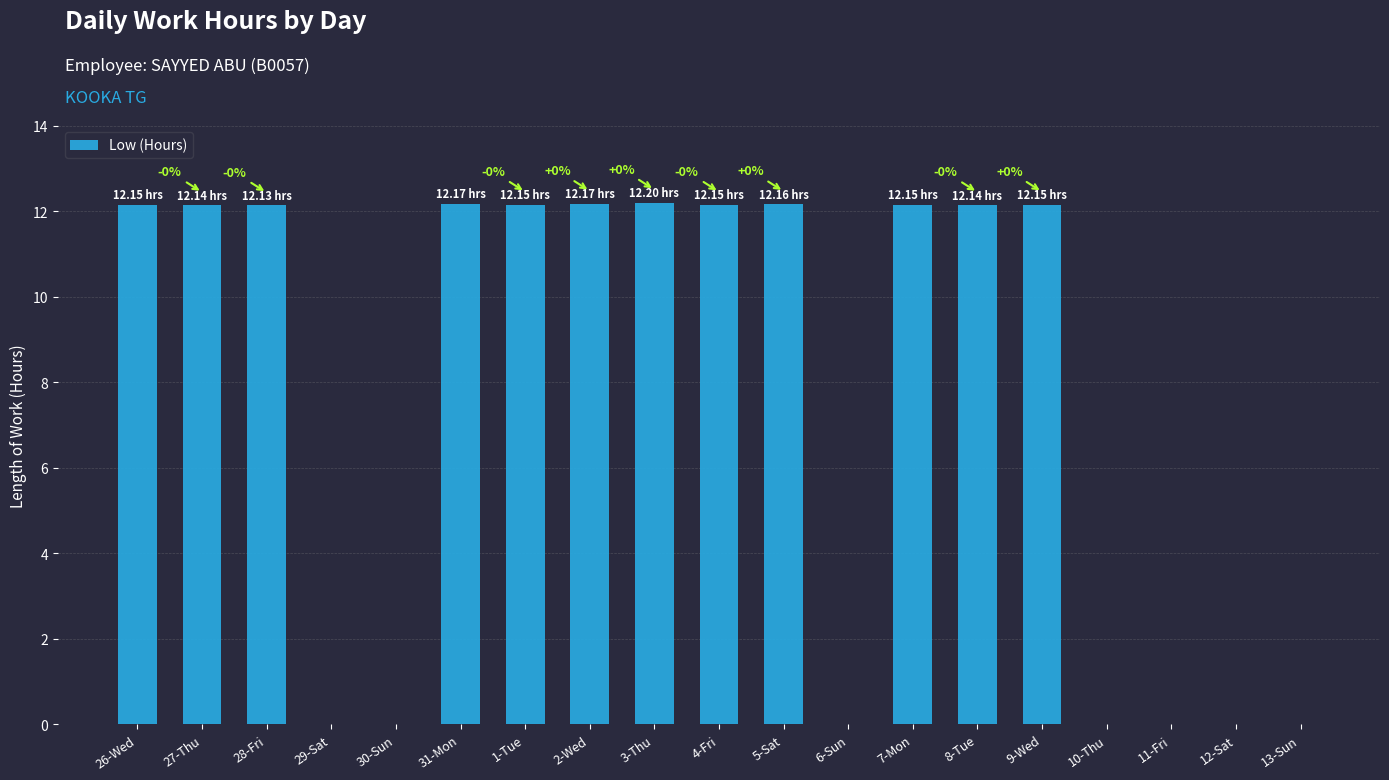

Between 9-Wed and 29-Sat, which is larger?

9-Wed